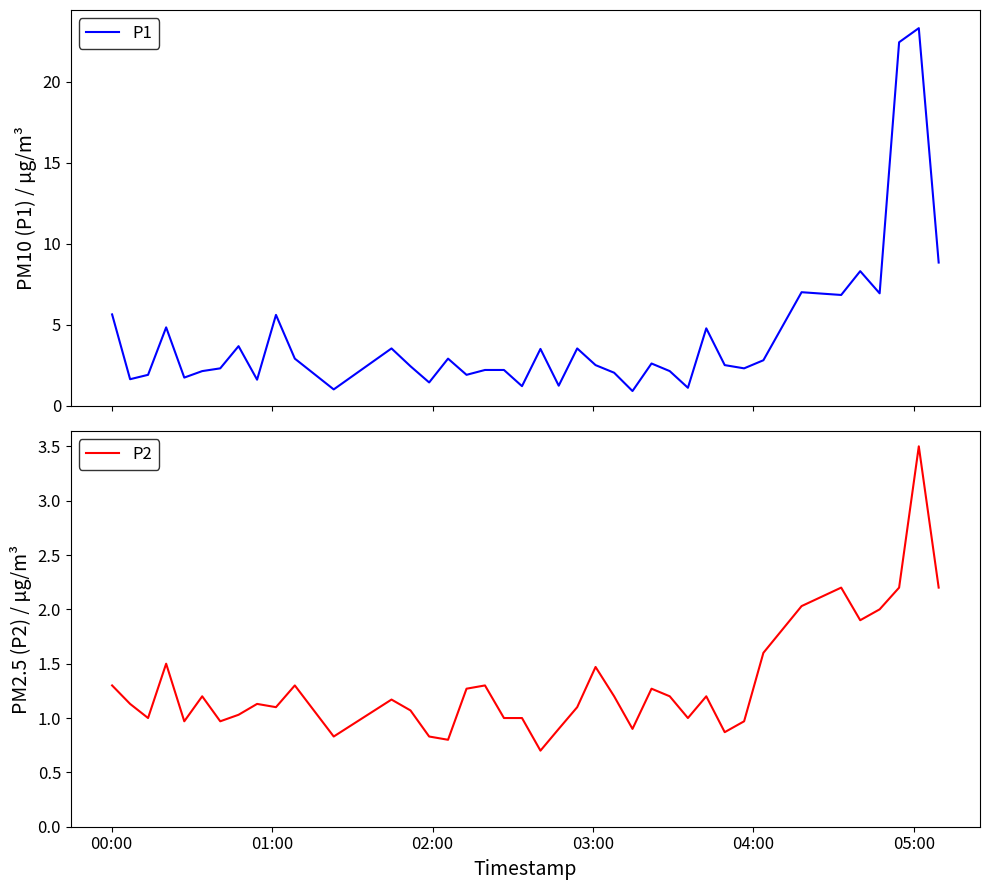

What is the average value of the P1 series?

4.2